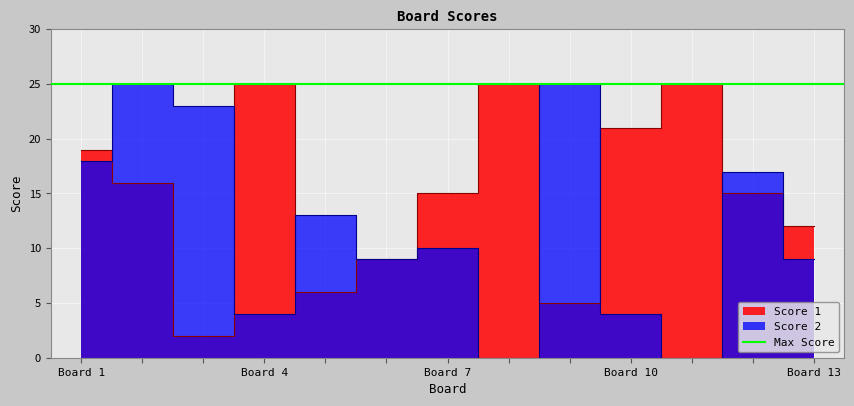

Is it true that Score 2 equals 9 at 6?

True